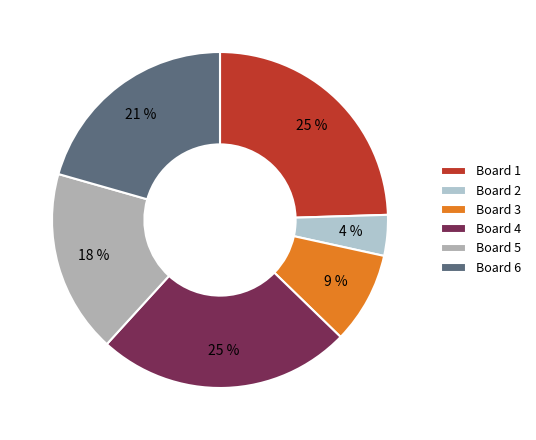

What percentage is the Board 6 slice, to the nearest percent?

21%